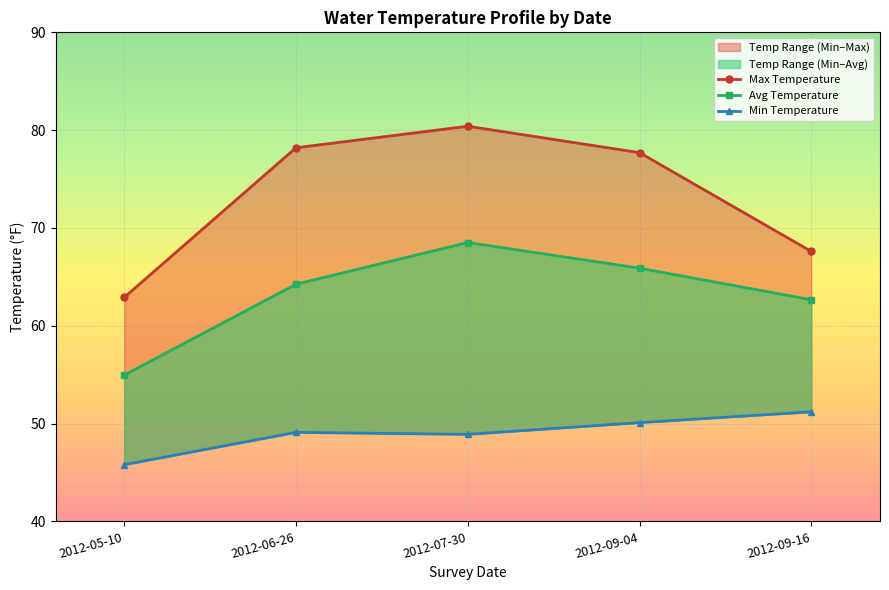

Reading right to left, transcribe all the data shown in this chart.

Max Temperature: 2012-09-16=67.6	2012-09-04=77.7	2012-07-30=80.4	2012-06-26=78.2	2012-05-10=62.9
Avg Temperature: 2012-09-16=62.7	2012-09-04=65.9	2012-07-30=68.5	2012-06-26=64.2	2012-05-10=55.0
Min Temperature: 2012-09-16=51.2	2012-09-04=50.1	2012-07-30=48.9	2012-06-26=49.1	2012-05-10=45.8